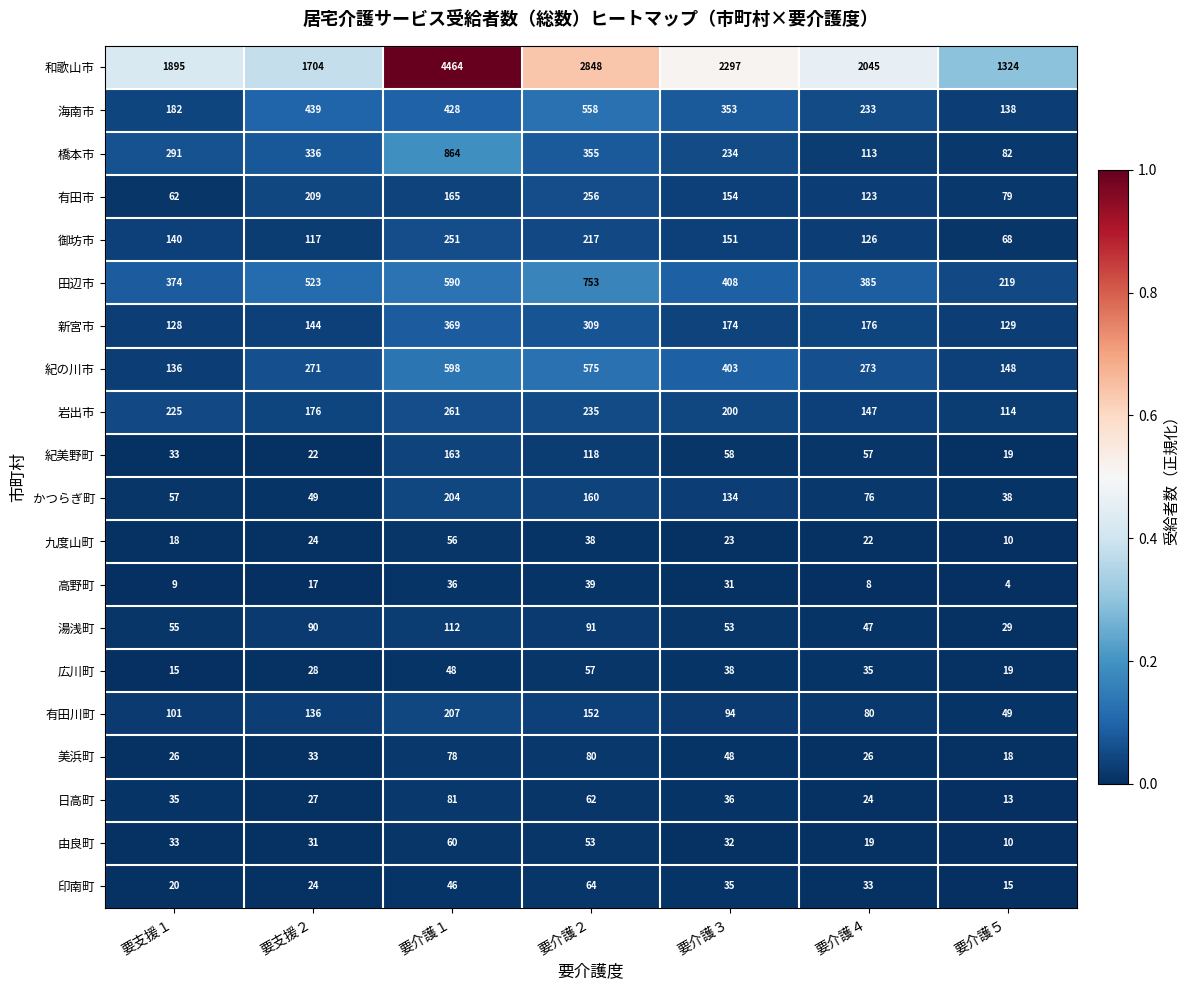

Which series has the largest total across all categories?

和歌山市